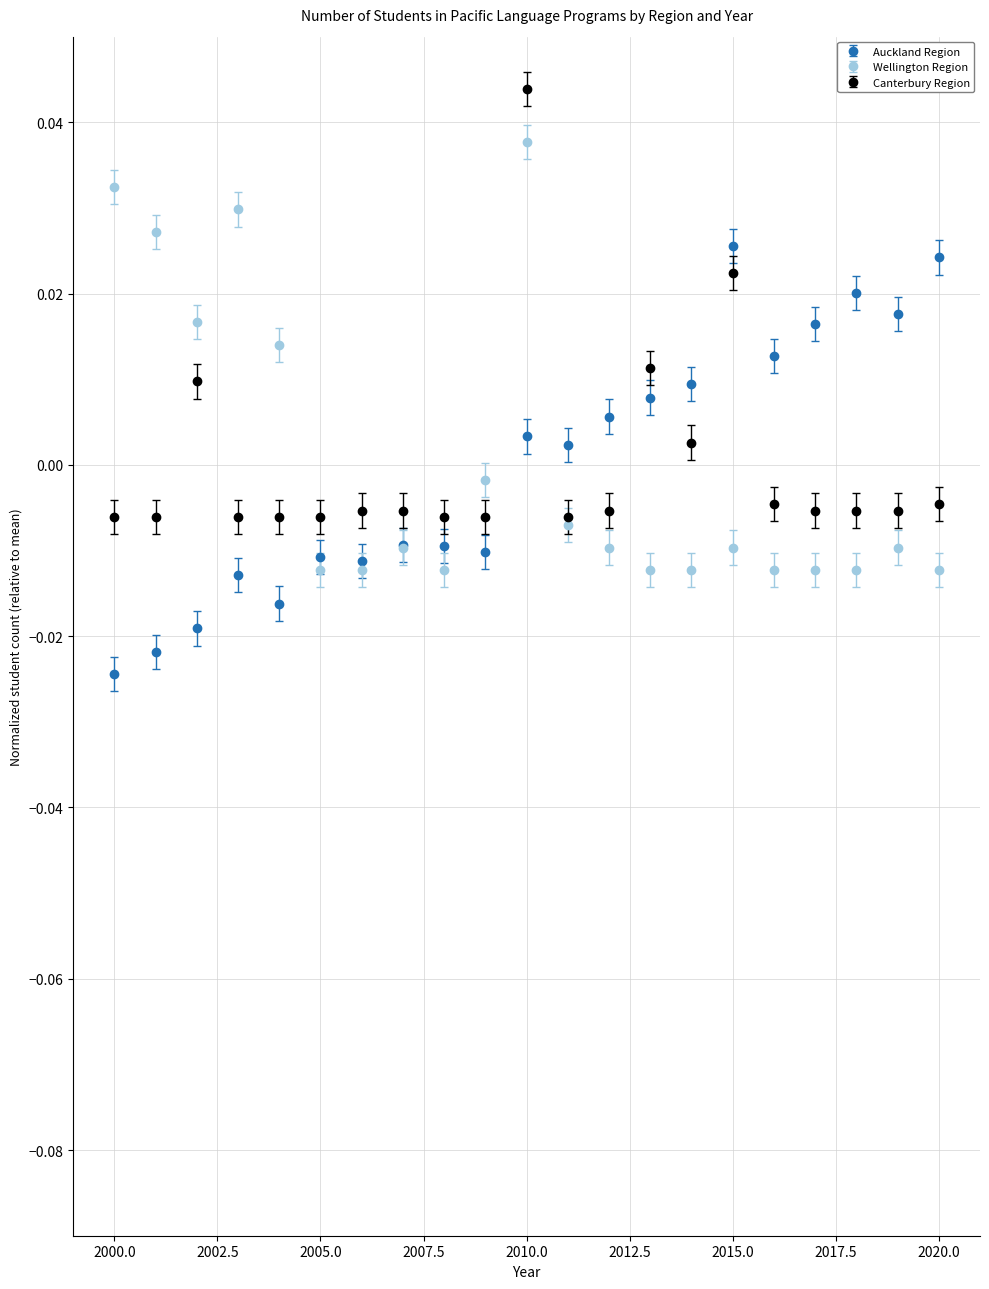

At how many categories does at least one series exceed 0?

16